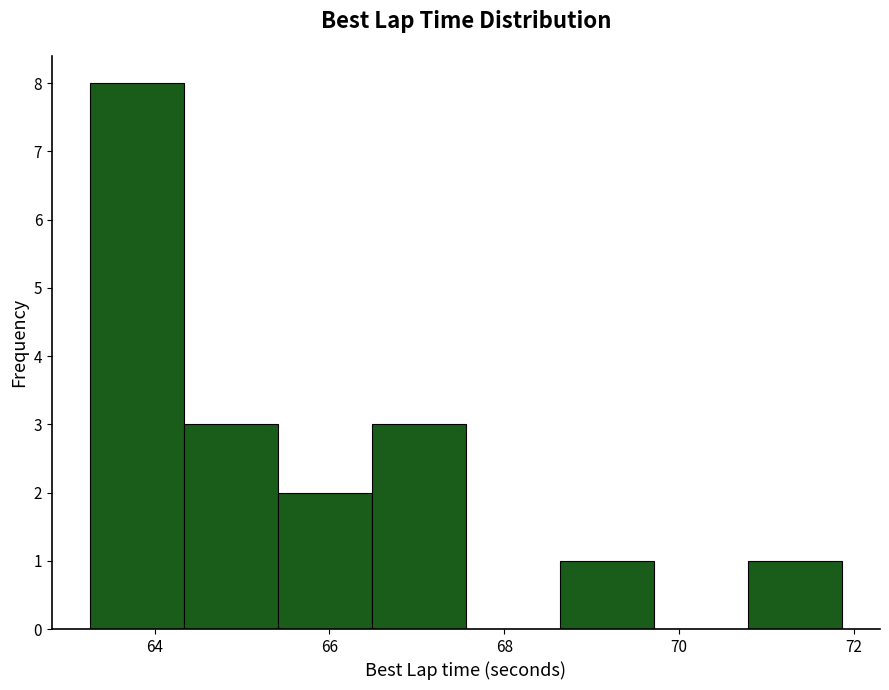

Which range on the x-axis has the tallest bar?

63.2 to 64.4